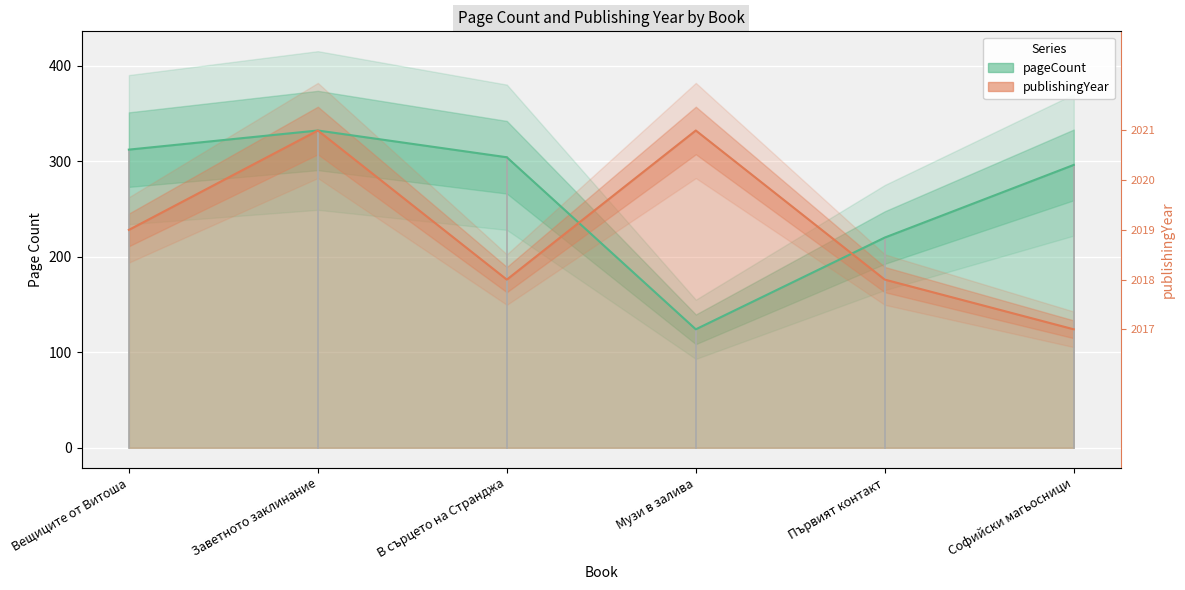

Which series ends up on top after the final intersection of pageCount and publishingYear?

pageCount